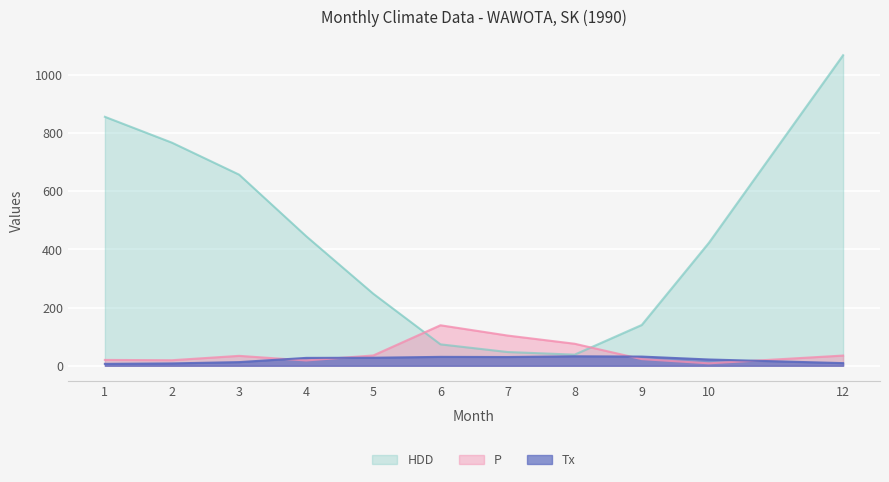

Rank the series by their maximum value, from lowest to highest.

Tx, P, HDD